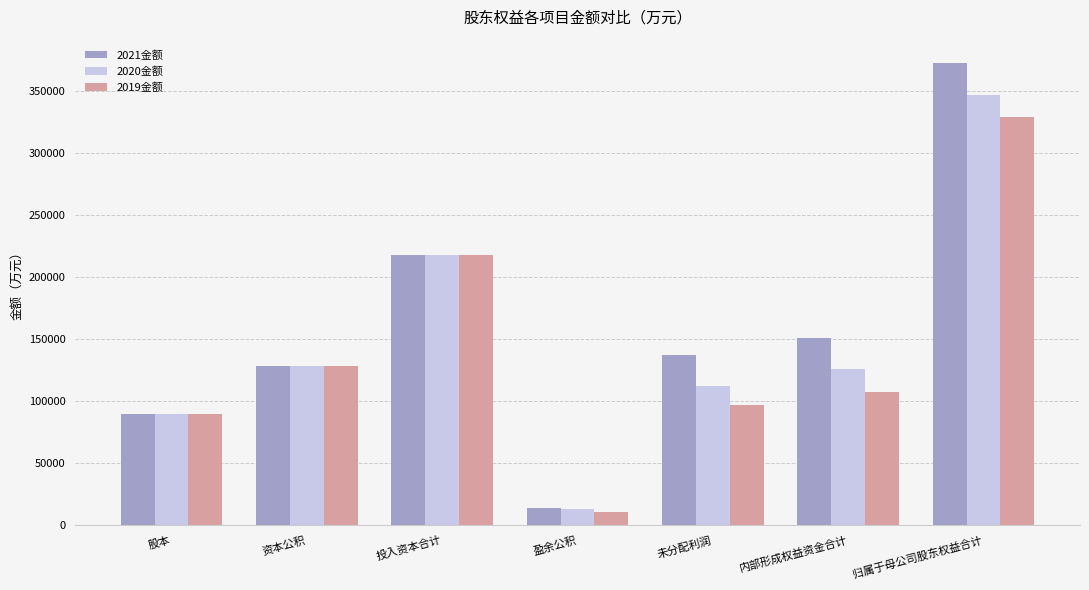

How many data points does each series have?

7